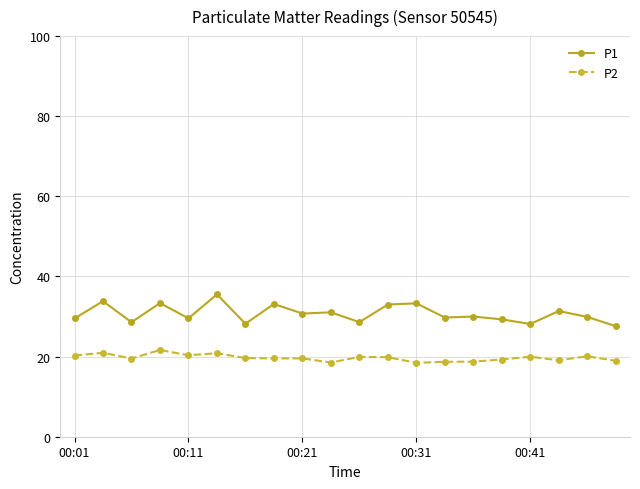

Which series has the largest total across all categories?

P1